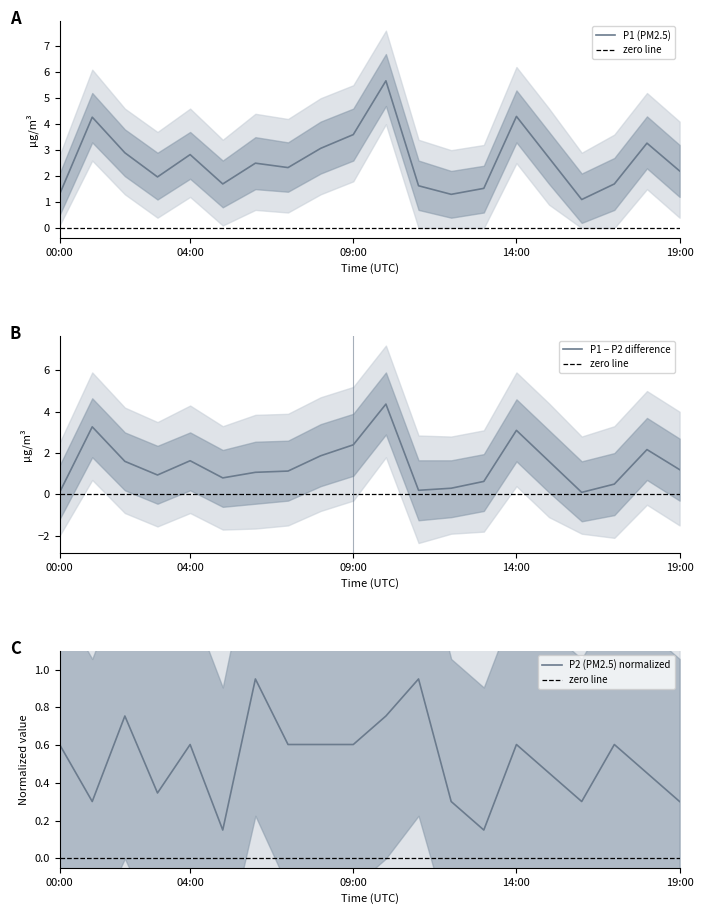

What is the highest value of the P1 series?

5.7